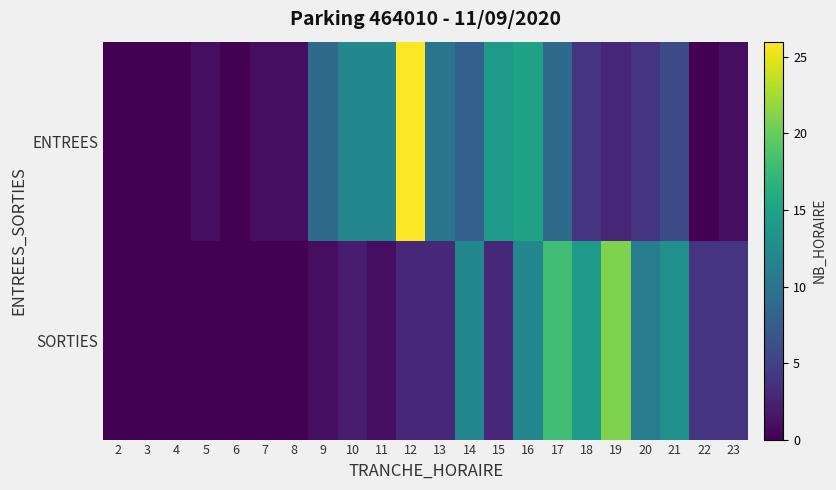

What is the maximum value shown in the chart?

26